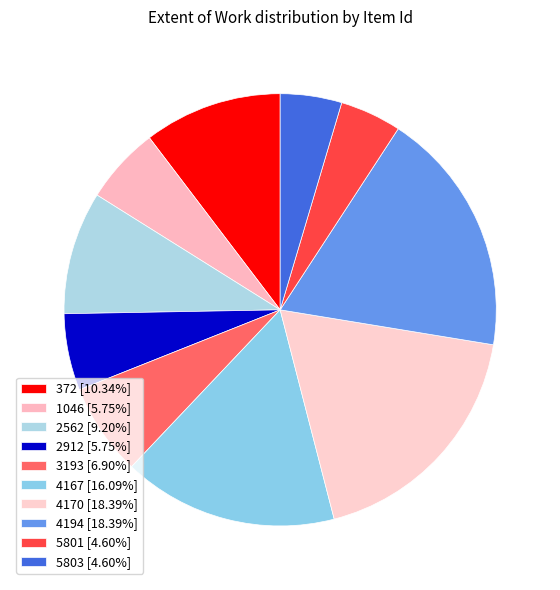

To the nearest percent, what portion does 1046 represent?

6%